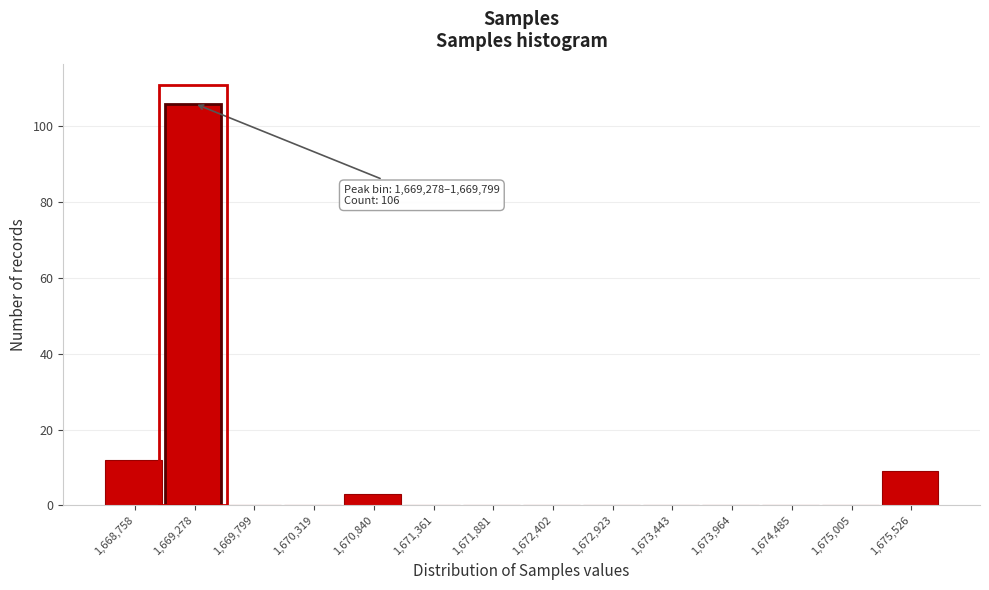

Reading left to right, extract all data points from this chart.

1,668,758=12	1,669,278=106	1,669,799=0	1,670,319=0	1,670,840=3	1,671,361=0	1,671,881=0	1,672,402=0	1,672,923=0	1,673,443=0	1,673,964=0	1,674,485=0	1,675,005=0	1,675,526=9